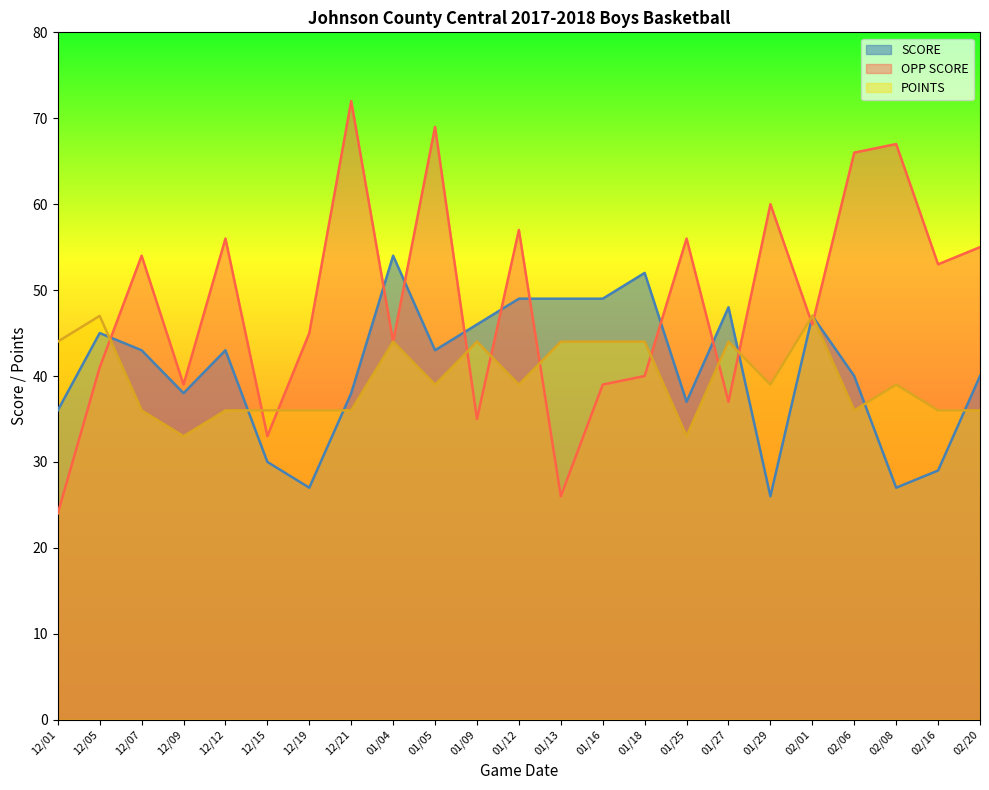

At how many categories does at least one series exceed 48?

15